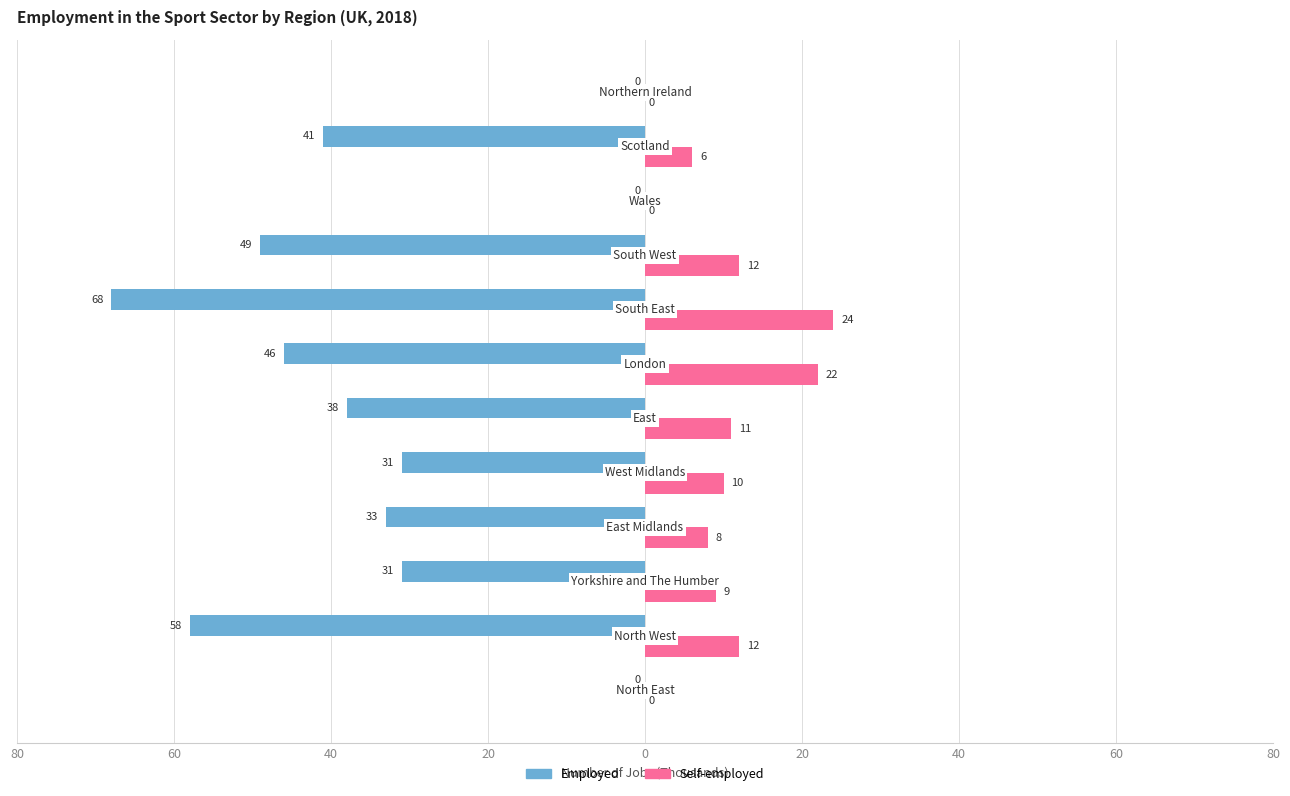

What are all the series names shown in the legend?

Employed, Self-employed